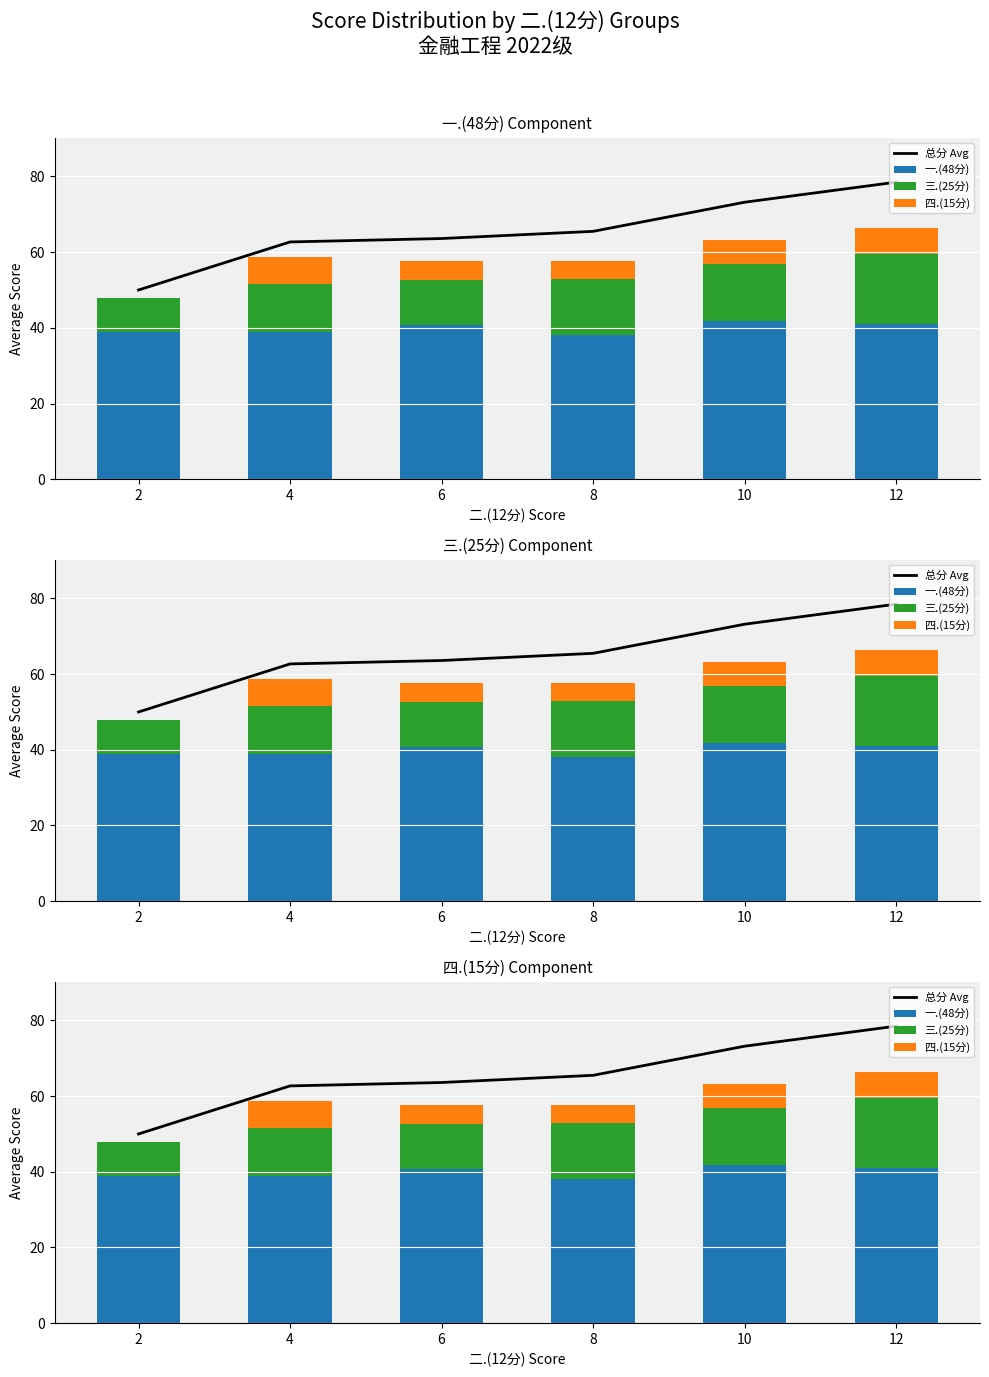

Reading left to right, transcribe all the data shown in this chart.

总分 Avg: 2=50.0	4=62.7	6=63.6	8=65.5	10=73.2	12=78.5
一.(48分): 2=39.0	4=39.0	6=40.8	8=38.2	10=41.7	12=41.0
三.(25分): 2=9.0	4=12.7	6=11.8	8=14.7	10=15.2	12=18.5
四.(15分): 2=0.0	4=7.0	6=5.0	8=4.7	10=6.3	12=7.0